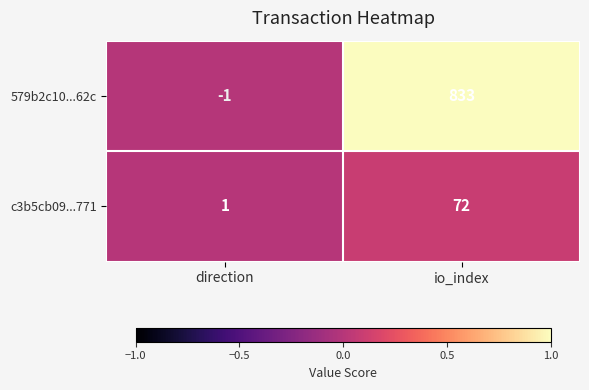

At which category is the sum across all series the highest?

io_index